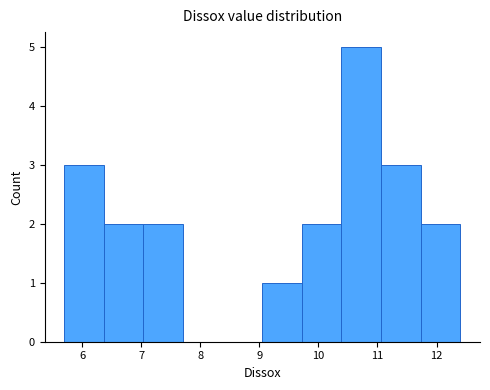

Reading left to right, list every bar in this chart as the range it spans on the x-axis followed by its height. Neither the bar edges nor the heights are printed on the chart, so give them approximately, as read against the axes.

5.70 to 6.37: 3
6.37 to 7.04: 2
7.04 to 7.71: 2
7.71 to 8.38: 0
8.38 to 9.05: 0
9.05 to 9.72: 1
9.72 to 10.39: 2
10.39 to 11.06: 5
11.06 to 11.73: 3
11.73 to 12.40: 2